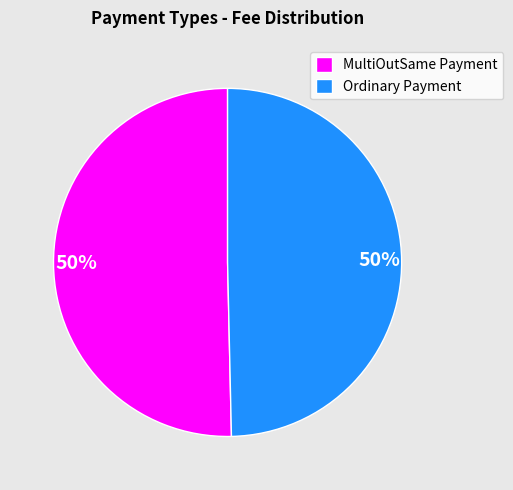

What percentage is the Ordinary Payment slice, to the nearest percent?

50%